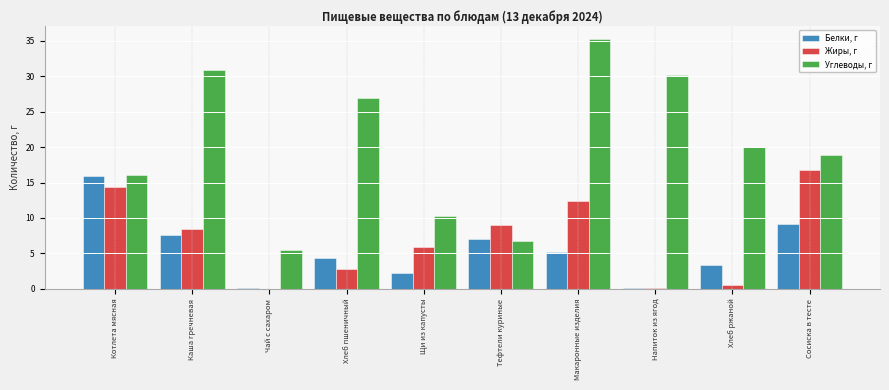

Which series changed the most between Макаронные изделия and Сосиска в тесте?

Углеводы, г